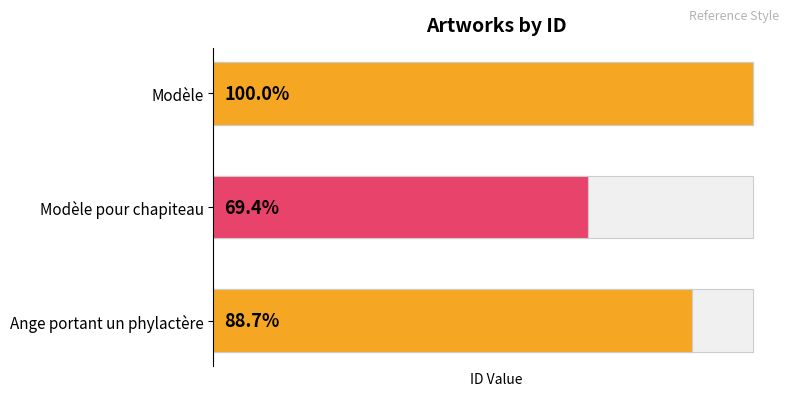

How many bars are there in total?

3